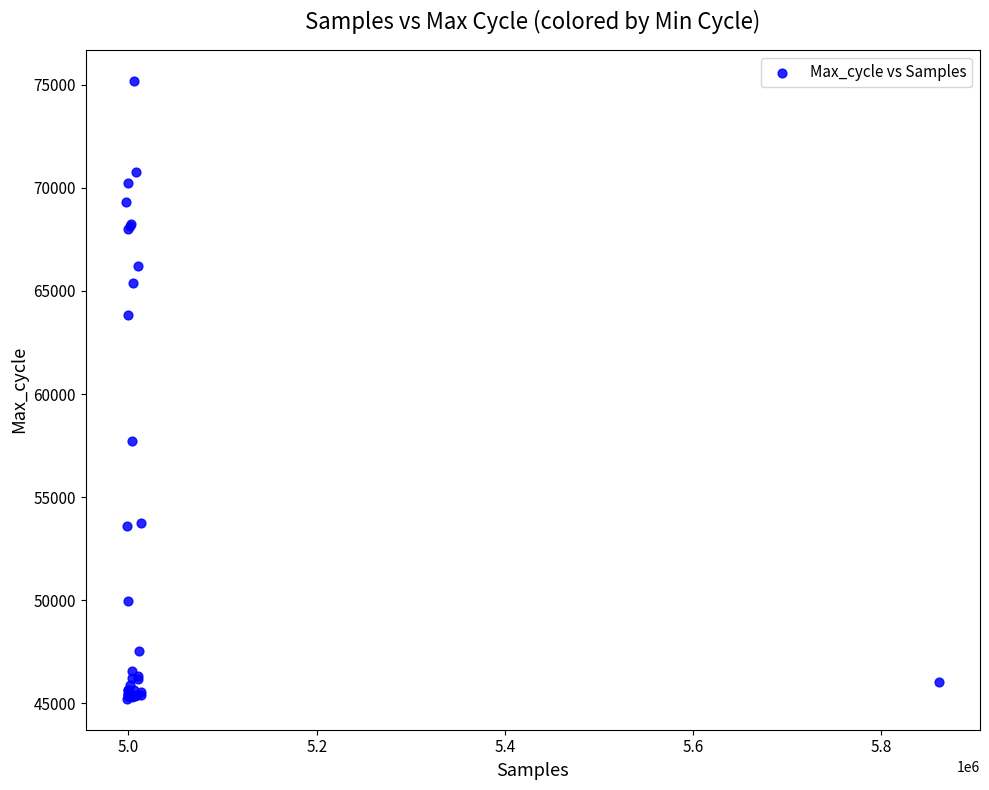

What Y value in the scatter plot is closest to 60208?

57721